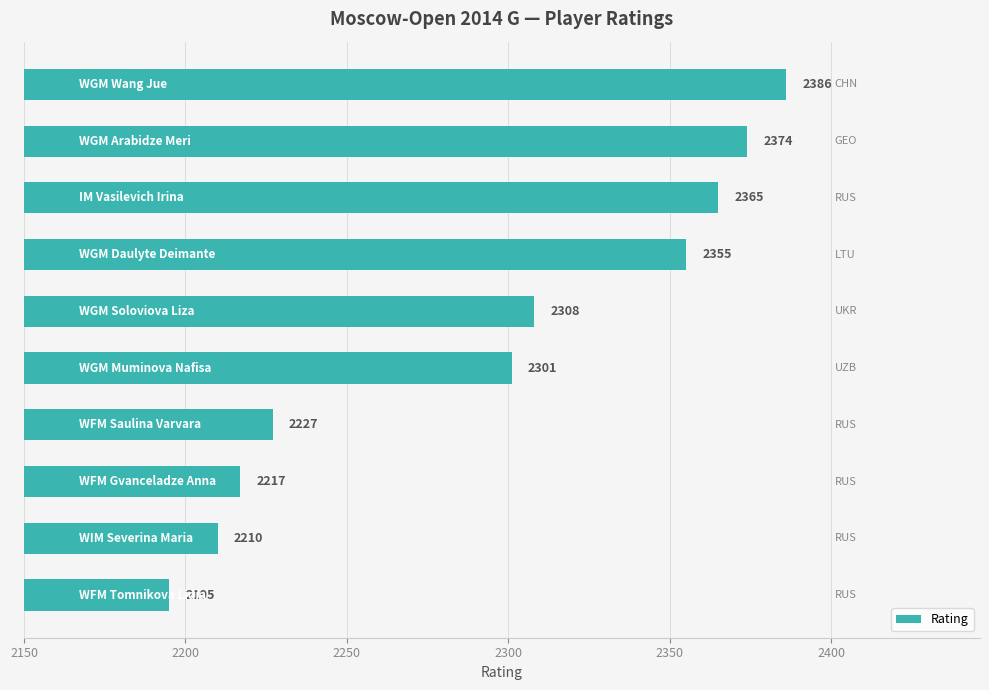

What is the difference between the maximum and second lowest values?

176